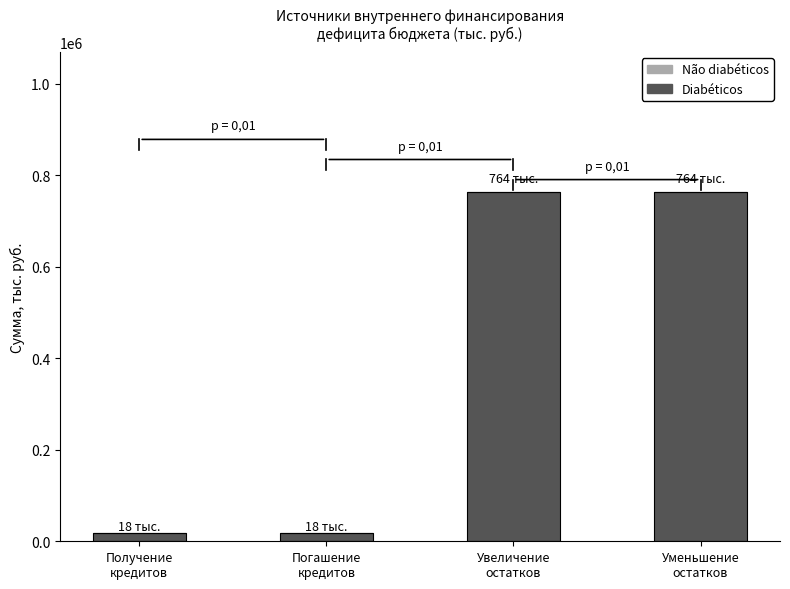

What position from the left is Уменьшение
остатков?

4